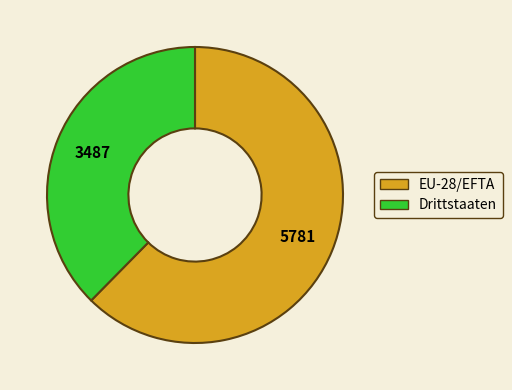

Which slice is the largest?

EU-28/EFTA